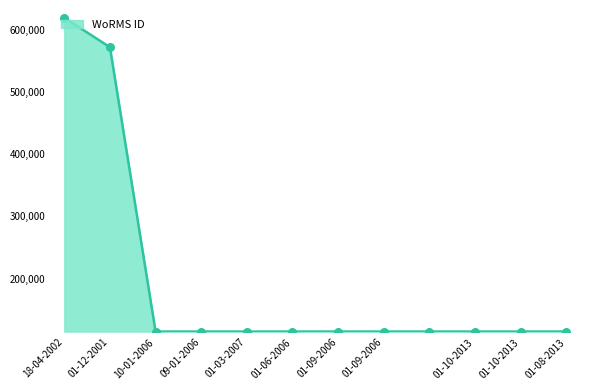

What is the maximum value shown in the chart?

619023